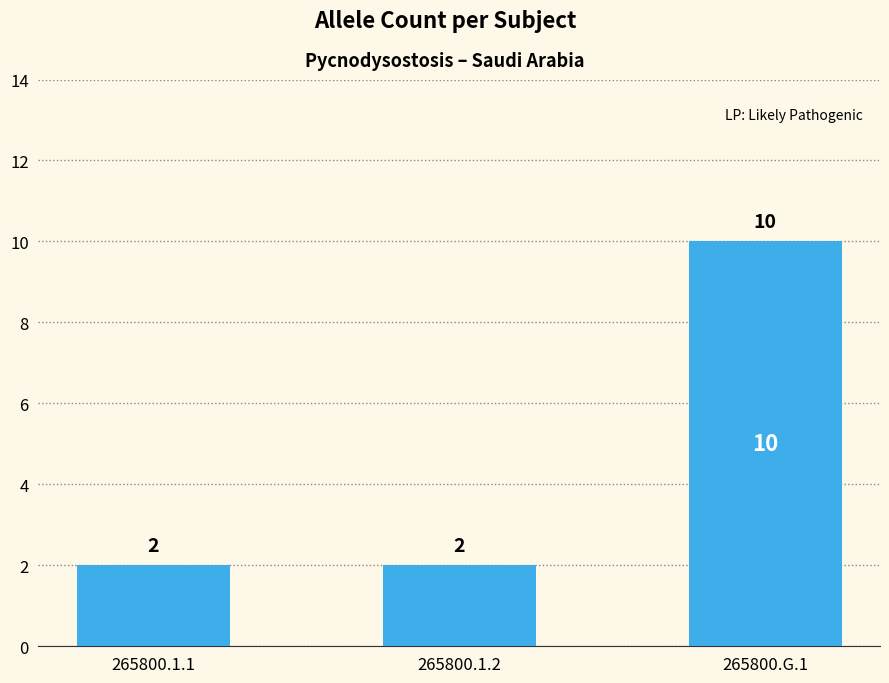

At which category does the chart reach its peak across all series?

265800.G.1